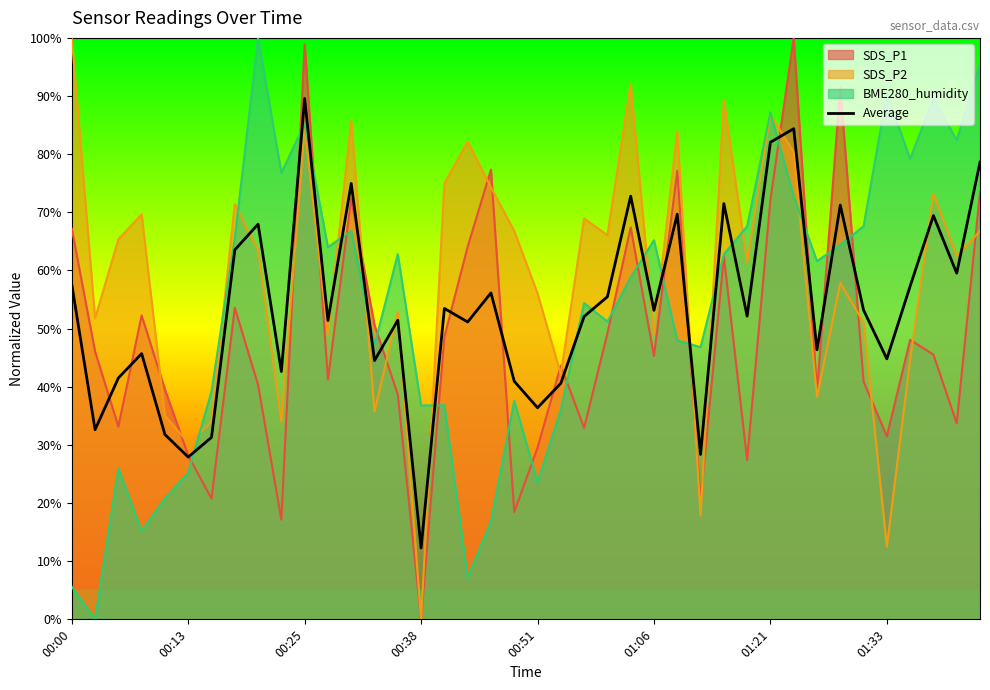

What is the change in value from 19 to 33?

+30.3